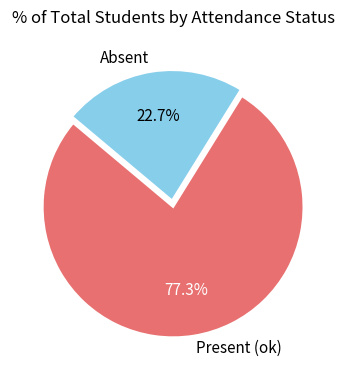

Which category has the smallest portion of the pie?

Absent